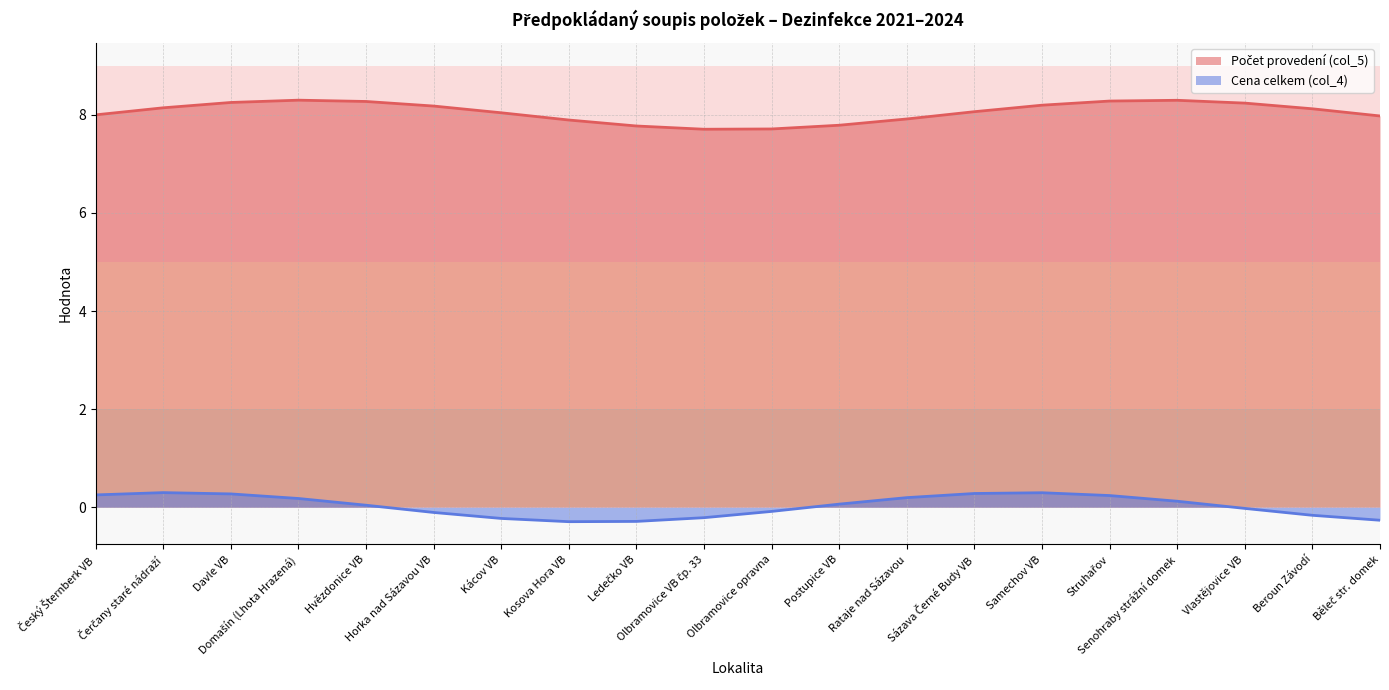

Reading left to right, transcribe all the data shown in this chart.

Počet provedení (col_5): 8	8	8	8	8	8	8	8	8	8	8	8	8	8	8	8	8	8	8	8
Cena celkem (col_4): 0	0	0	0	0	0	0	0	0	0	0	0	0	0	0	0	0	0	0	0